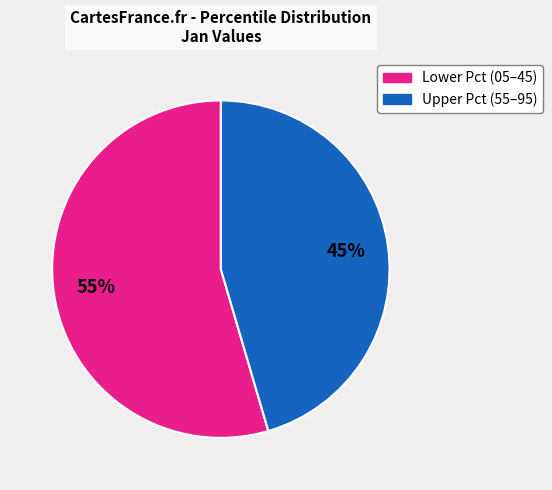

To the nearest percent, what is the average slice percentage?

50%